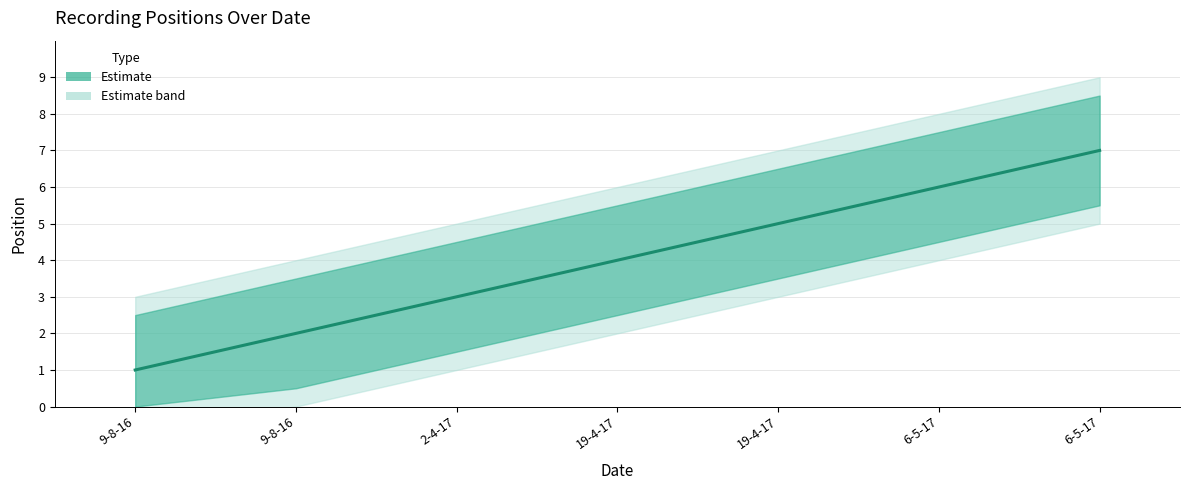

List the labels in order of value, smallest first.

9-8-16, 9-8-16, 2-4-17, 19-4-17, 19-4-17, 6-5-17, 6-5-17